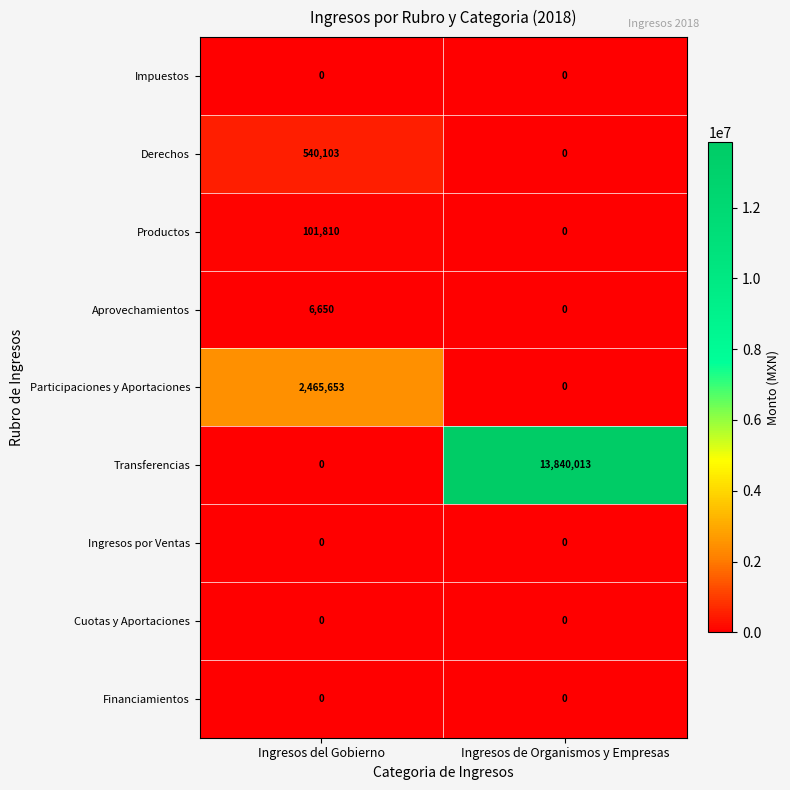

Reading left to right, extract all data points from this chart.

Impuestos: Ingresos del Gobierno=0	Ingresos de Organismos y Empresas=0
Derechos: Ingresos del Gobierno=540103	Ingresos de Organismos y Empresas=0
Productos: Ingresos del Gobierno=101810	Ingresos de Organismos y Empresas=0
Aprovechamientos: Ingresos del Gobierno=6650	Ingresos de Organismos y Empresas=0
Participaciones y Aportaciones: Ingresos del Gobierno=2465653	Ingresos de Organismos y Empresas=0
Transferencias: Ingresos del Gobierno=0	Ingresos de Organismos y Empresas=13840013
Ingresos por Ventas: Ingresos del Gobierno=0	Ingresos de Organismos y Empresas=0
Cuotas y Aportaciones: Ingresos del Gobierno=0	Ingresos de Organismos y Empresas=0
Financiamientos: Ingresos del Gobierno=0	Ingresos de Organismos y Empresas=0